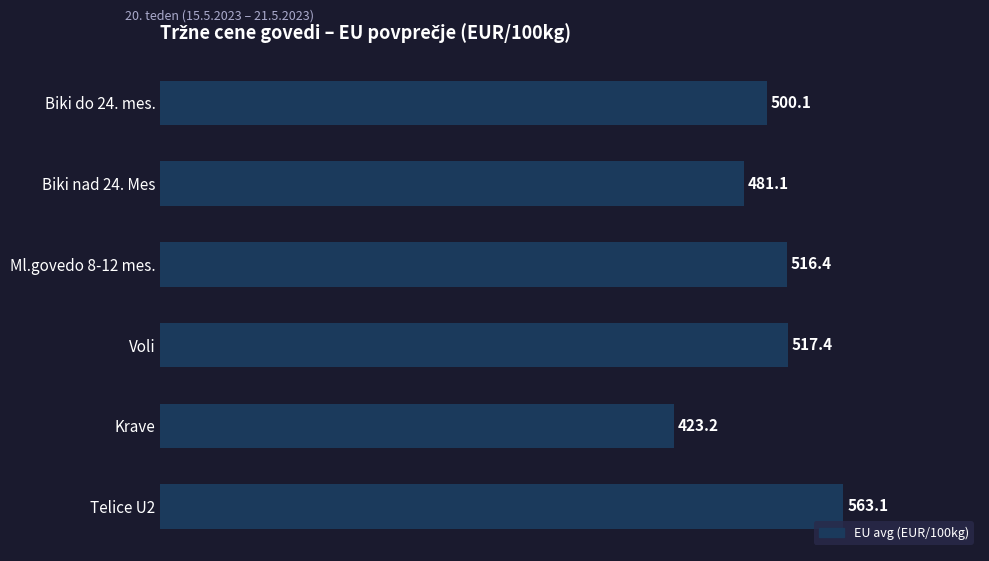

What is the average value?

500.2